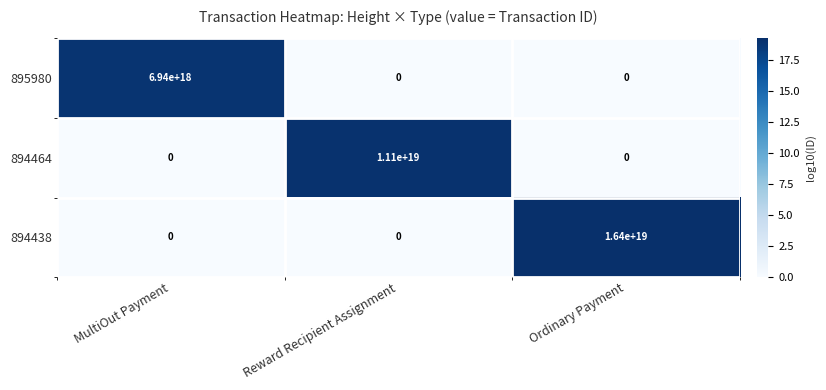

Where is 895980 nearest to the value 3470000000000000000?

MultiOut Payment